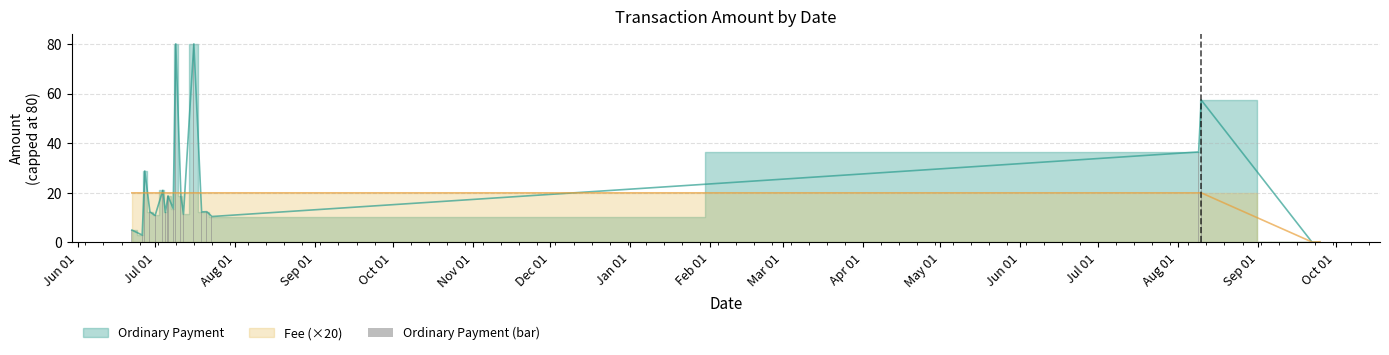

Are the bars grouped side by side (vs. stacked)?

No